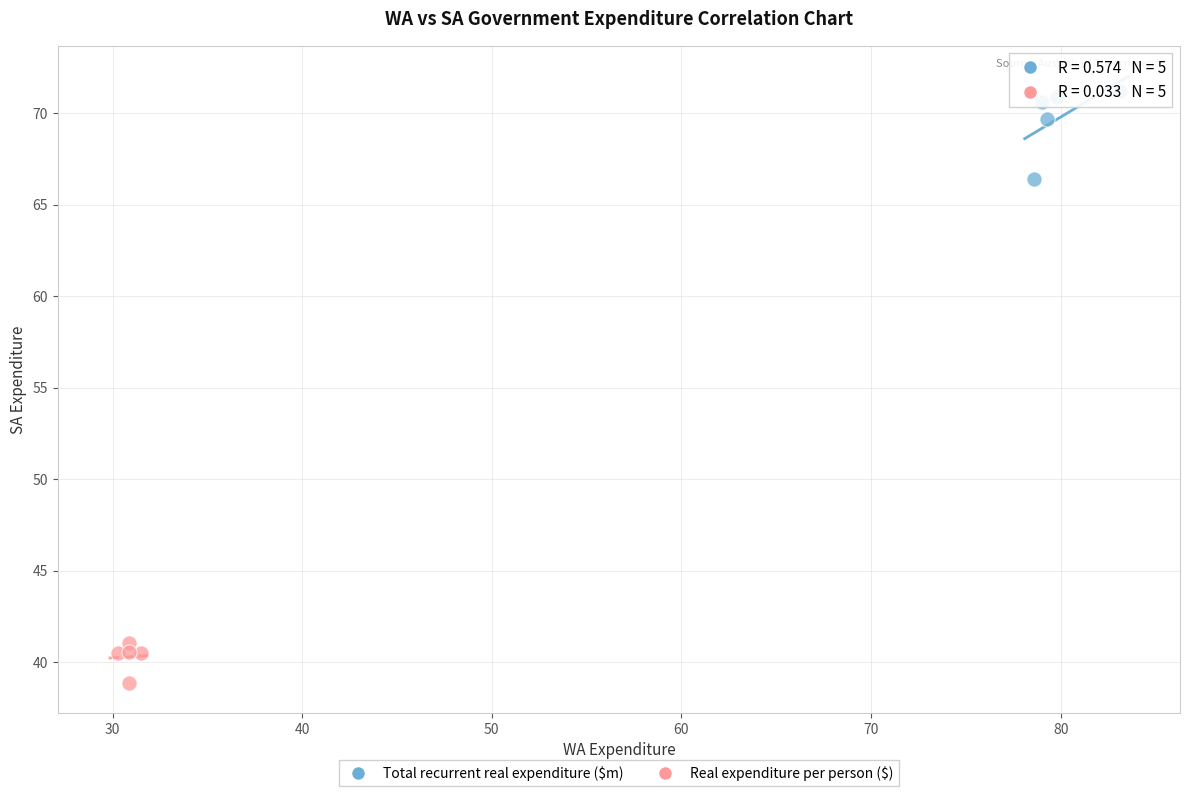

Which series reaches the minimum Y coordinate?

Real expenditure per person ($)